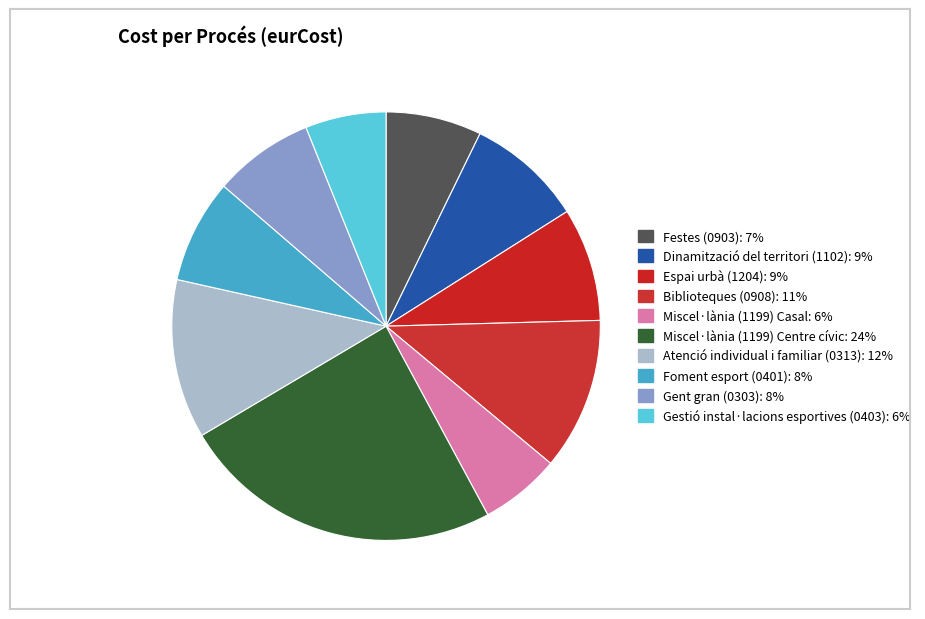

Count the number of slices in the pie.

10